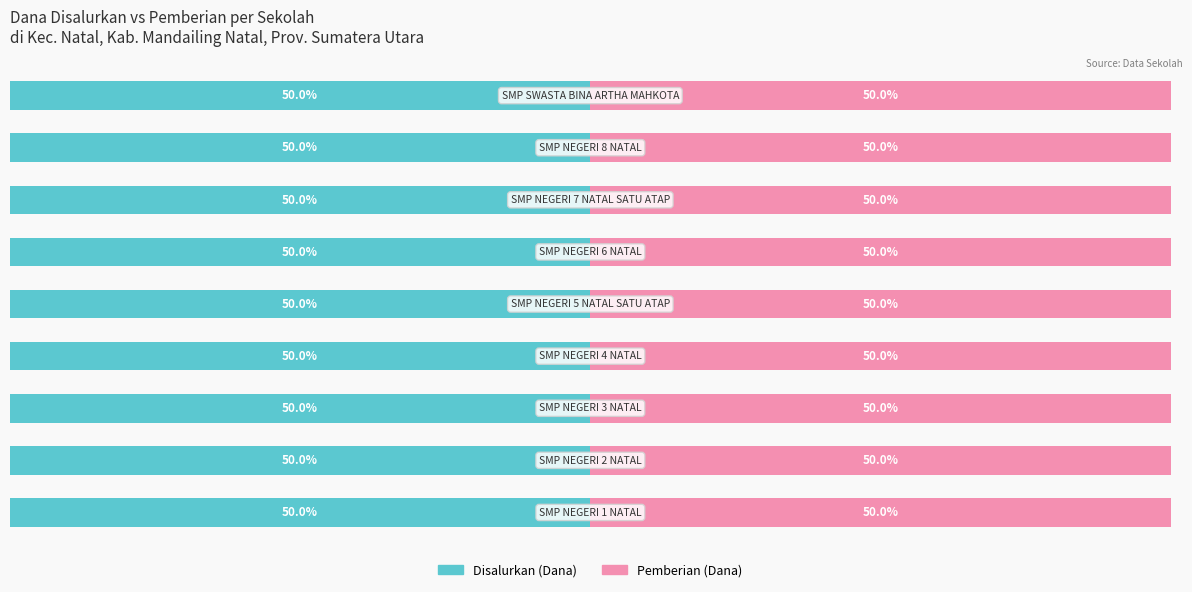

Are the bars horizontal?

Yes